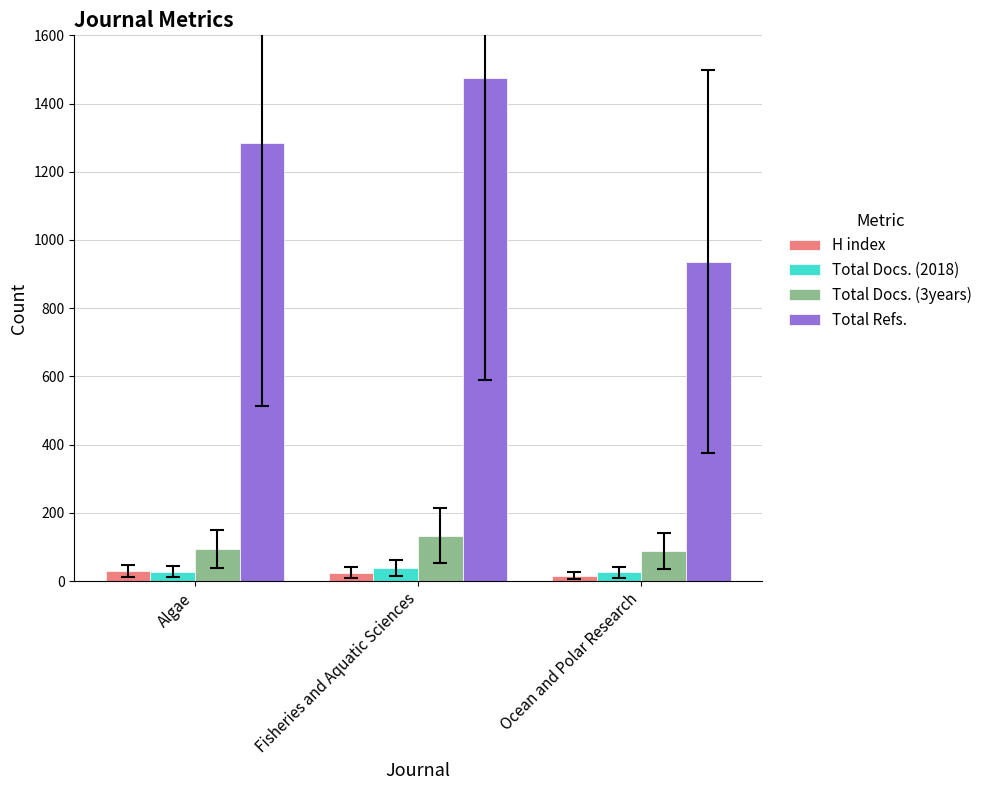

At which label is Total Refs. closest to 1205?

Algae